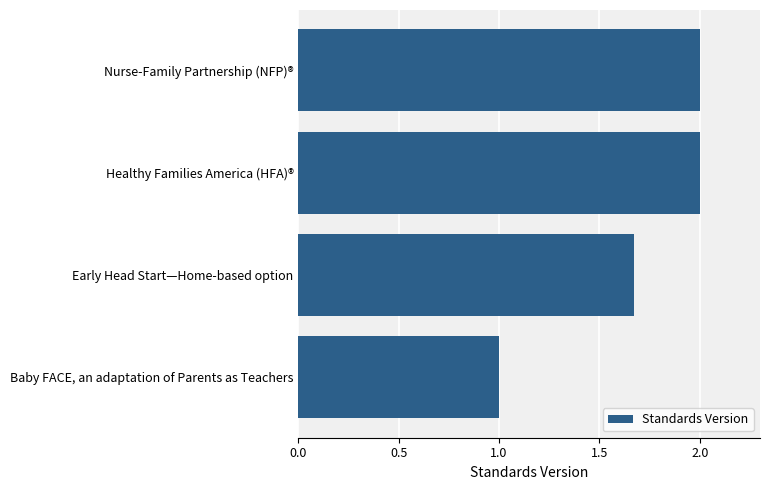

What is the ratio of the value at Nurse-Family Partnership (NFP)® to the value at Healthy Families America (HFA)®?

1.0